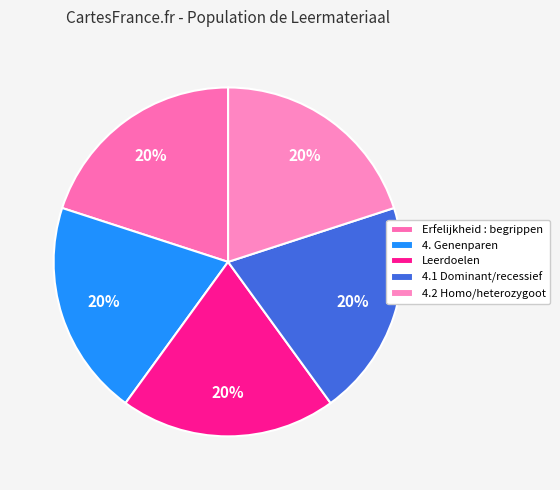

How many segments does this pie chart have?

5